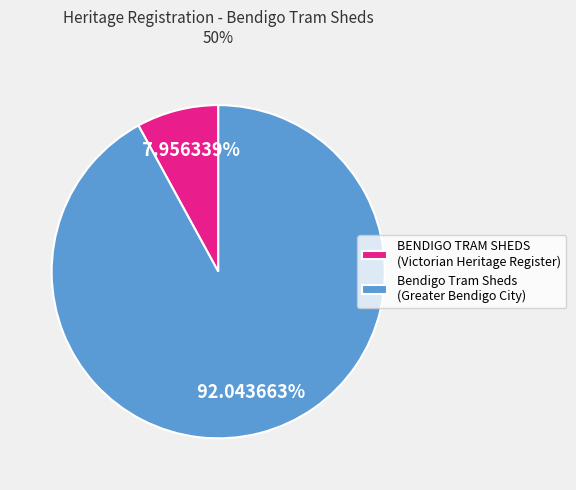

Does any single category account for the majority?

Yes